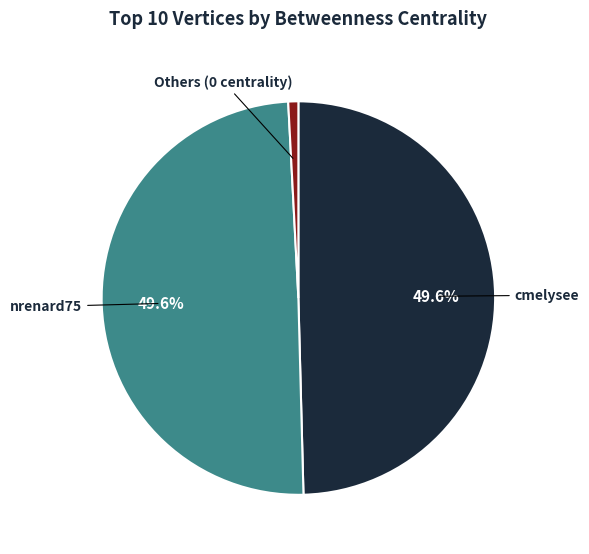

Does any single category account for the majority?

No